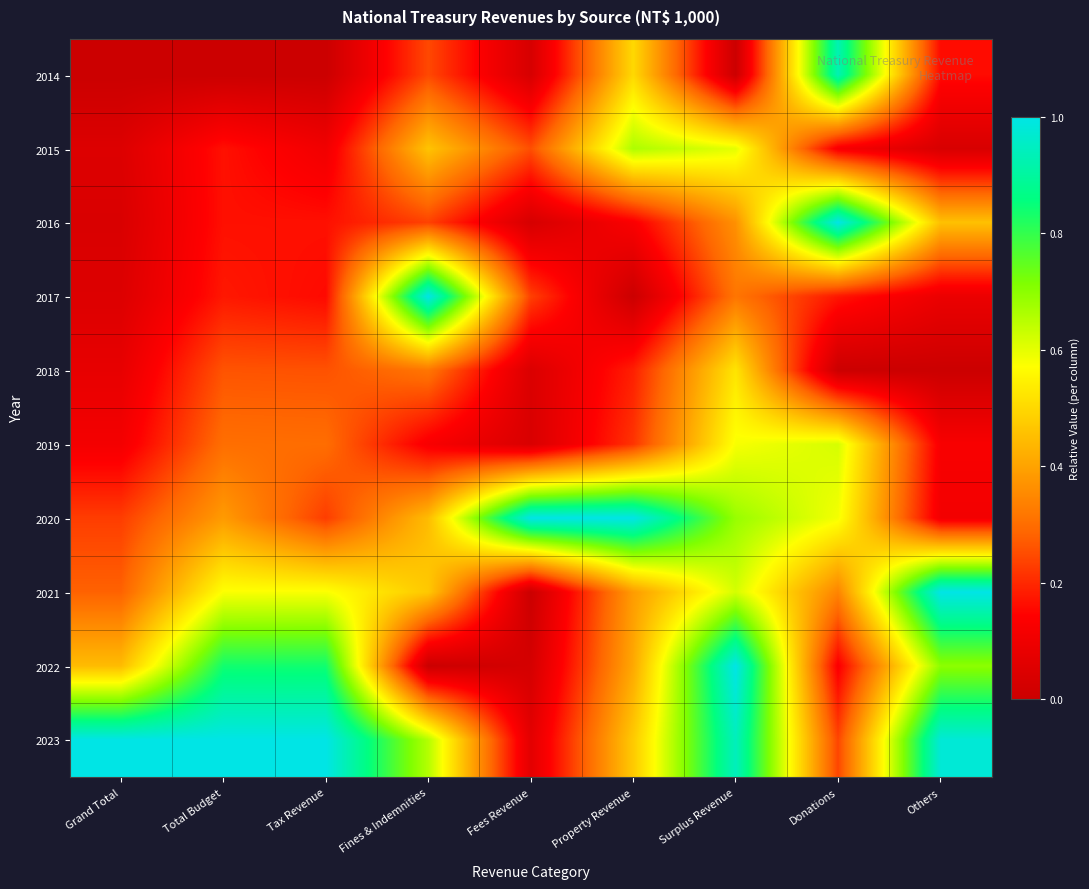

What is the difference between the highest and lowest values at Tax Revenue?

1.0